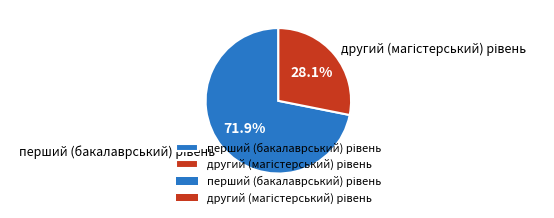

How many segments does this pie chart have?

2